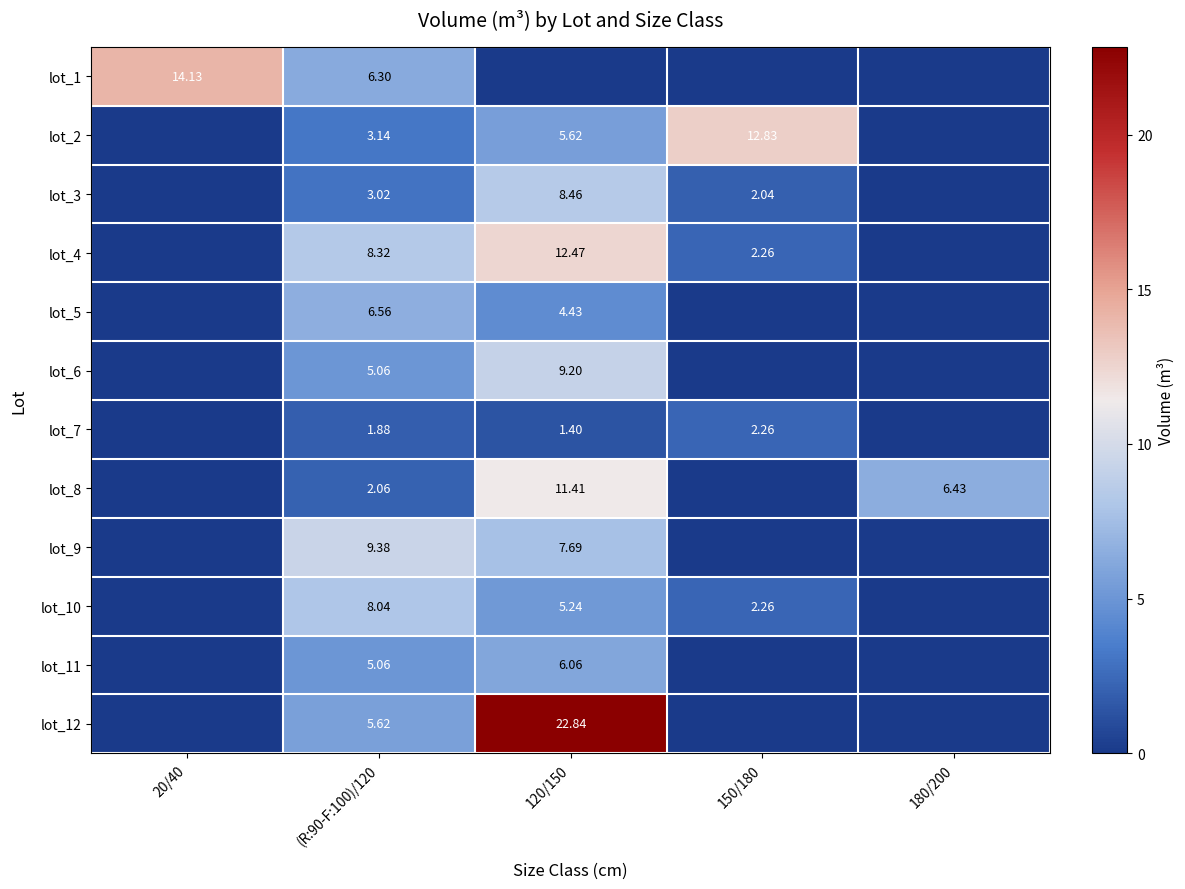

What is the sum of the lot_3 values at (R:90-F:100)/120 and 20/40?

3.0